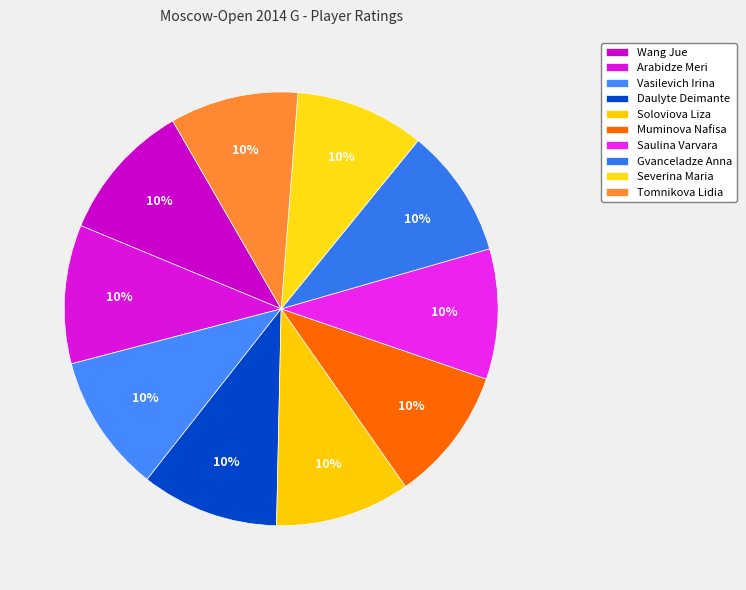

Combined, do Saulina Varvara and Wang Jue account for over 50%?

No